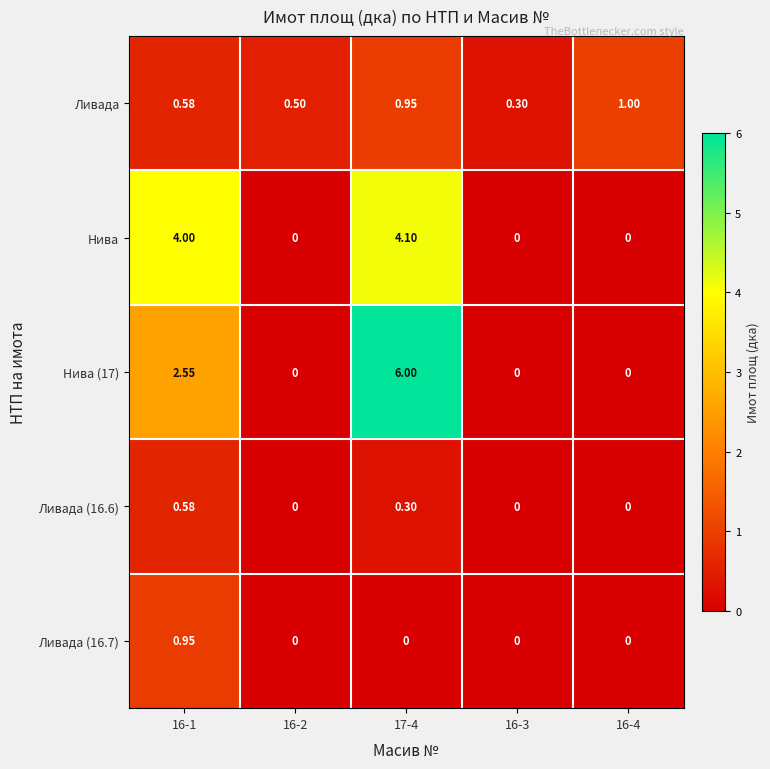

Is the value of Ливада (16.6) at 17-4 greater than the value of Ливада at 17-4?

No